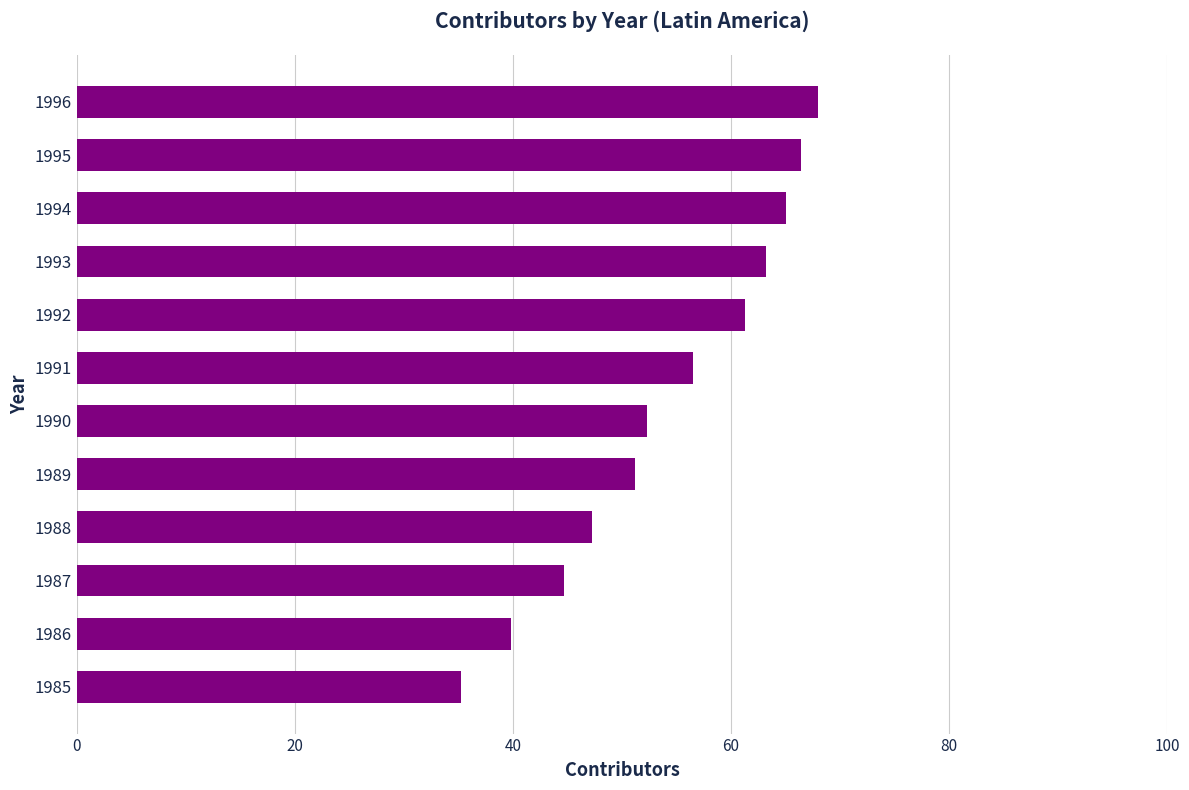

How many values are below 56?

6